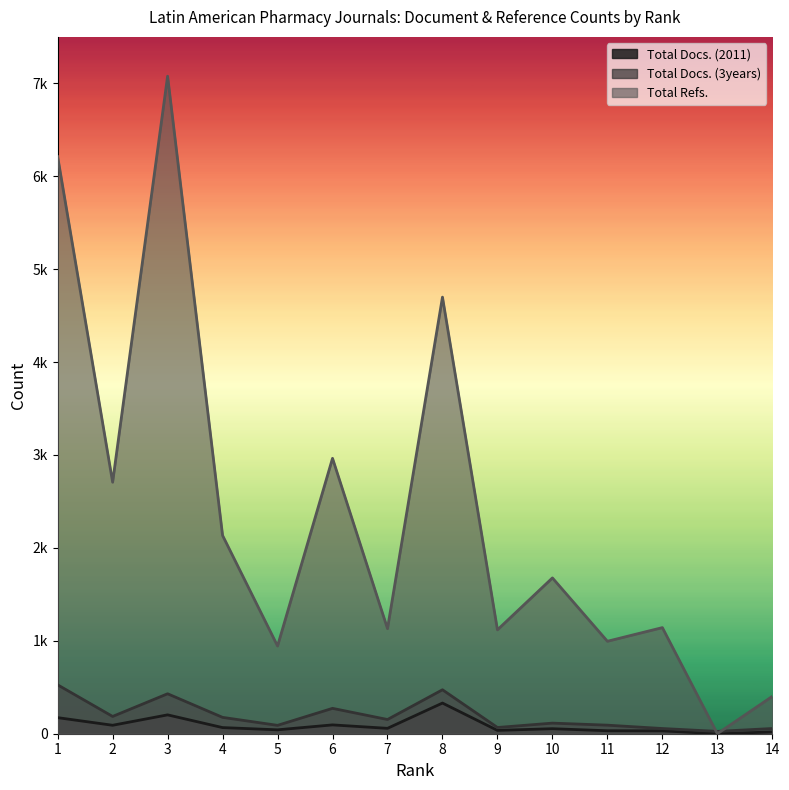

Is the value of Total Docs. (3years) at 3 greater than the value of Total Refs. at 13?

Yes